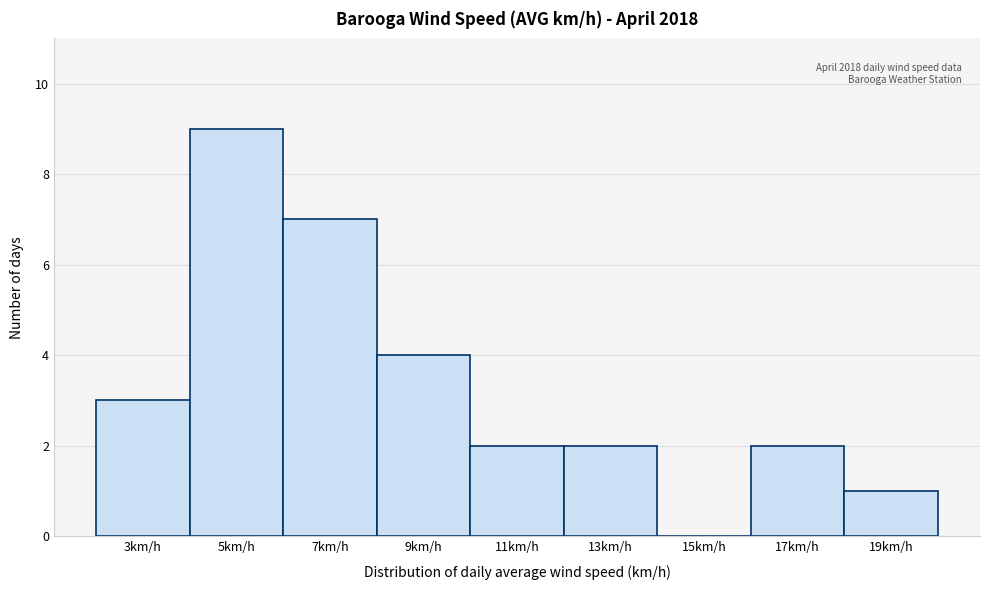

Reading right to left, transcribe all the data shown in this chart.

19km/h=1	17km/h=2	15km/h=0	13km/h=2	11km/h=2	9km/h=4	7km/h=7	5km/h=9	3km/h=3